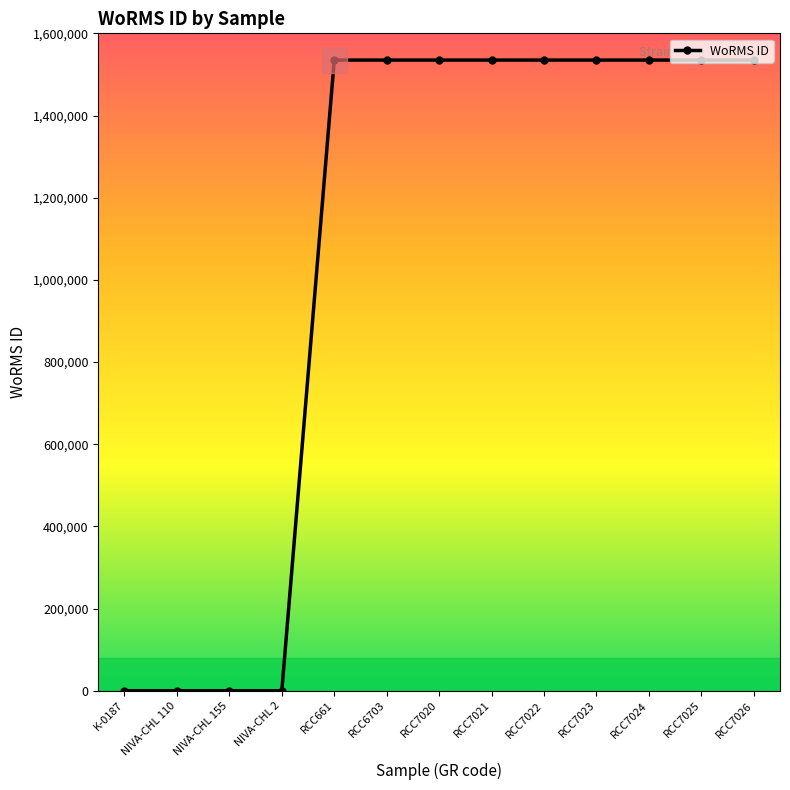

What is the change in value from K-0187 to RCC7026?

+1534934